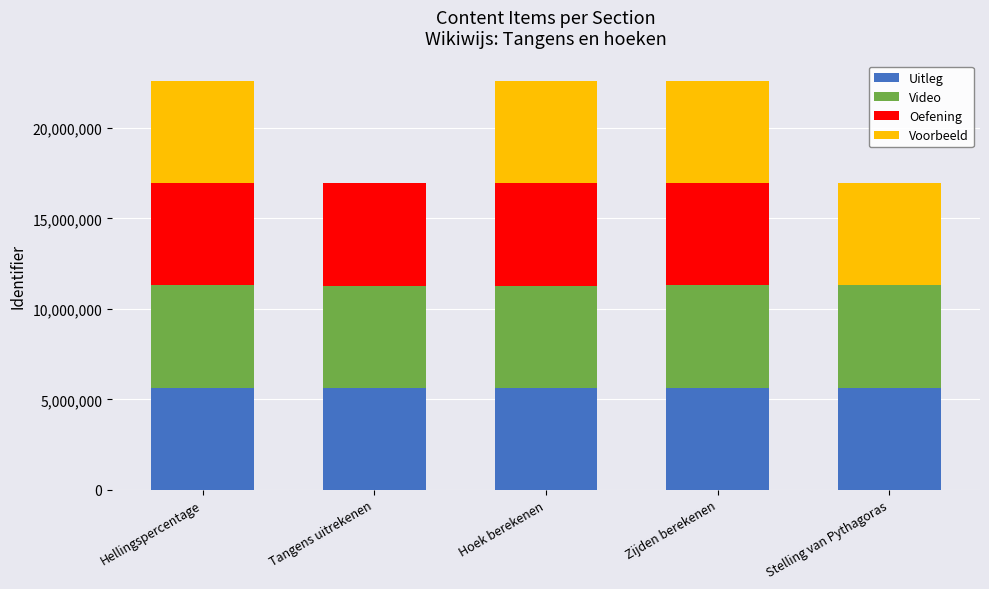

What are all the series names shown in the legend?

Uitleg, Video, Oefening, Voorbeeld